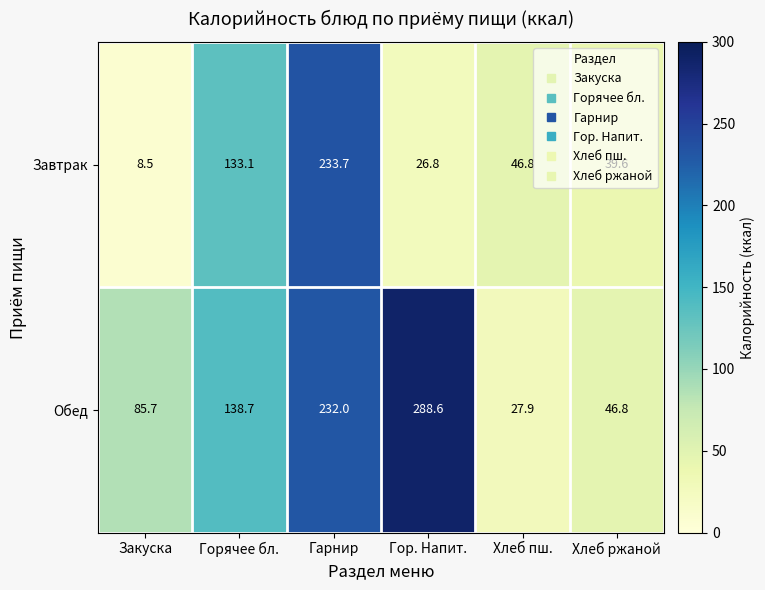

What is the average value of the Обед series?

136.6